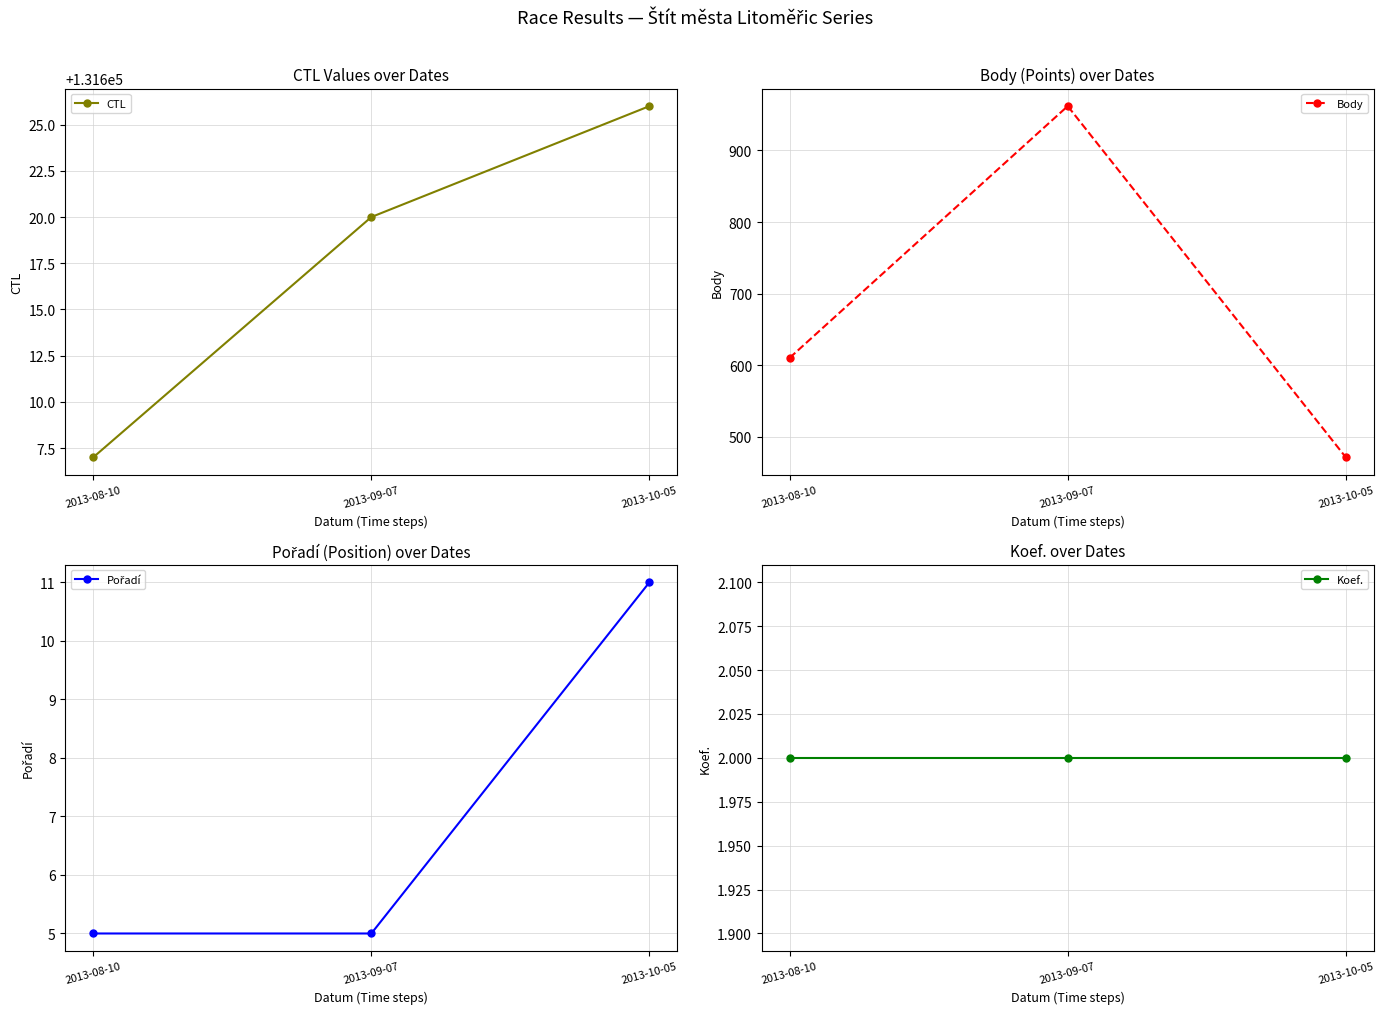

Reading right to left, extract all data points from this chart.

CTL: 2013-10-05=131626	2013-09-07=131620	2013-08-10=131607
Body: 2013-10-05=471	2013-09-07=962	2013-08-10=610
Pořadí: 2013-10-05=11	2013-09-07=5	2013-08-10=5
Koef.: 2013-10-05=2	2013-09-07=2	2013-08-10=2